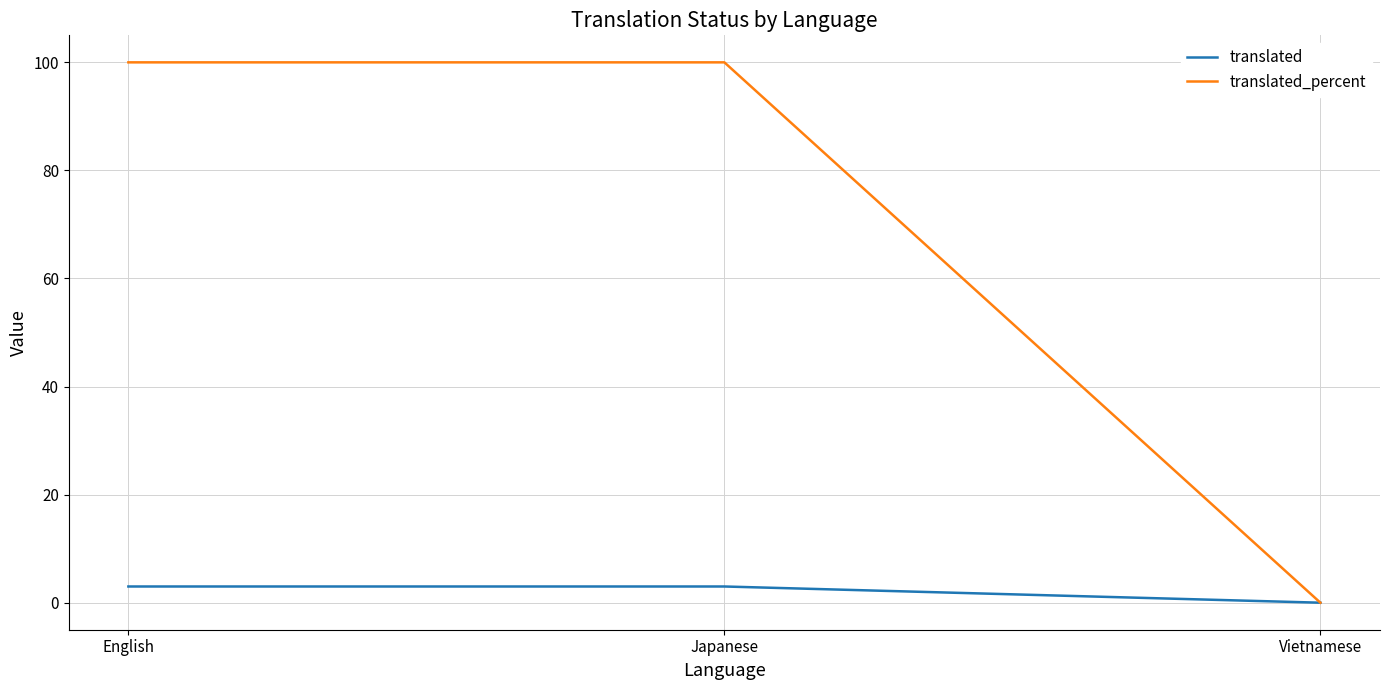

How many values in the translated series are below 3?

1